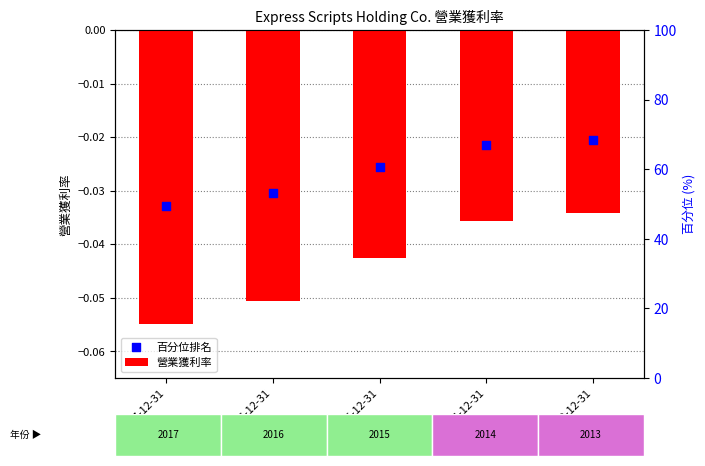

Which series reaches the maximum Y coordinate?

百分位排名